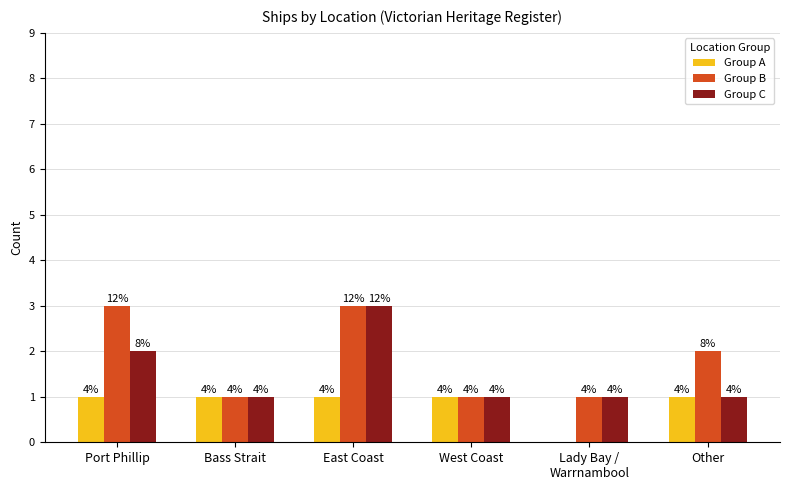

Are the bars grouped side by side (vs. stacked)?

Yes